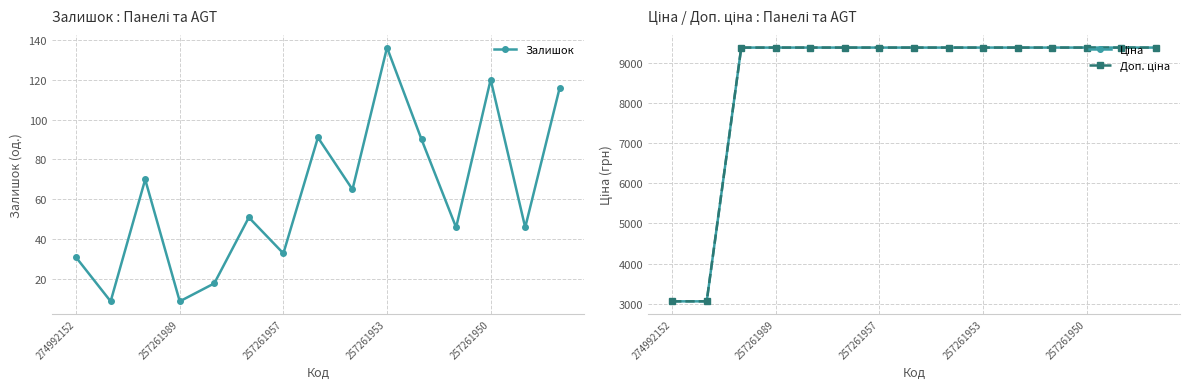

True or false: Залишок and Ціна intersect in this chart.

False